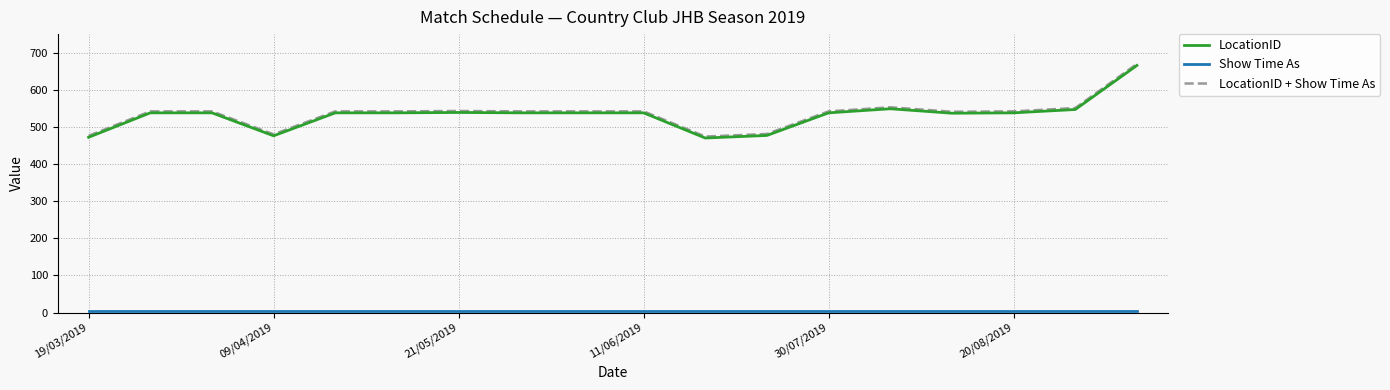

What is the maximum value shown in the chart?

671